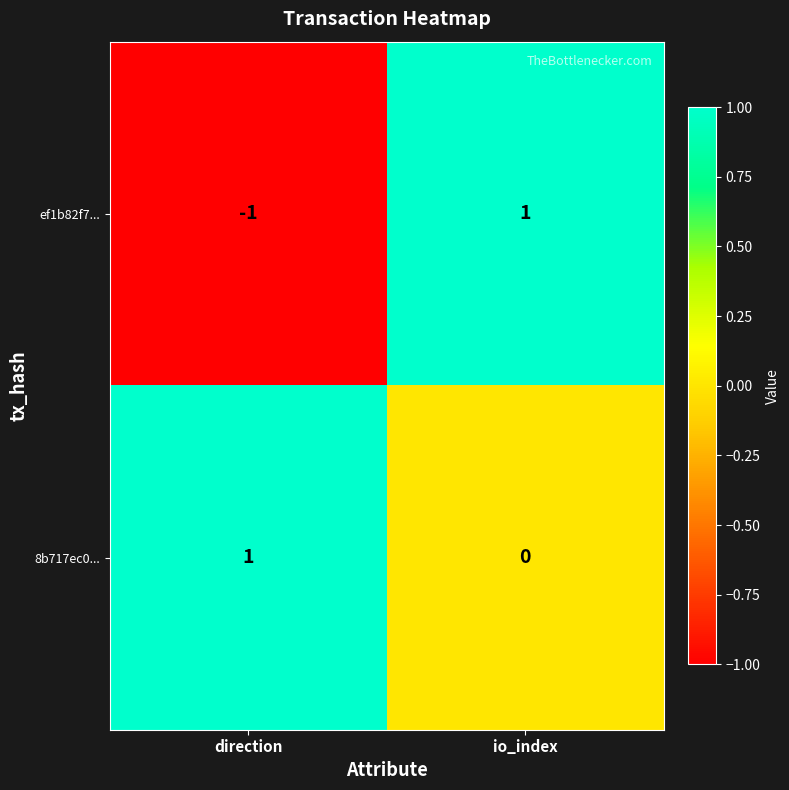

At which label is ef1b82f7... closest to 0?

direction